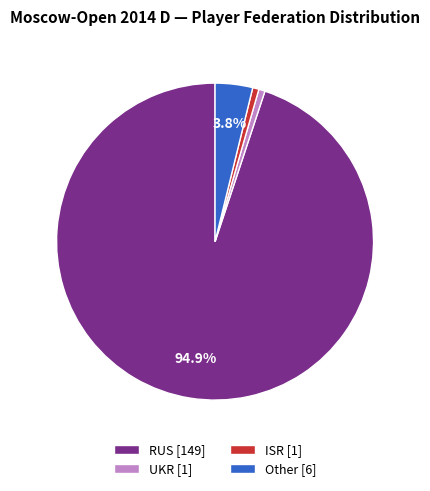

What is the largest slice in the pie chart?

RUS